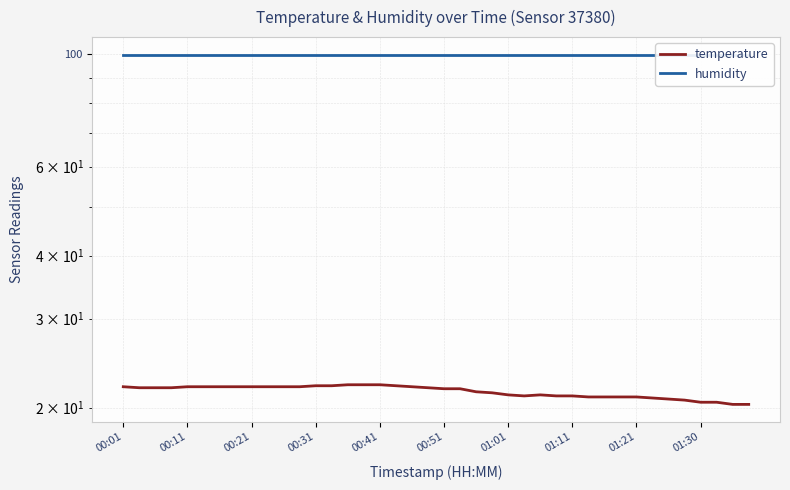

At which label does temperature first exceed 21?

00:01